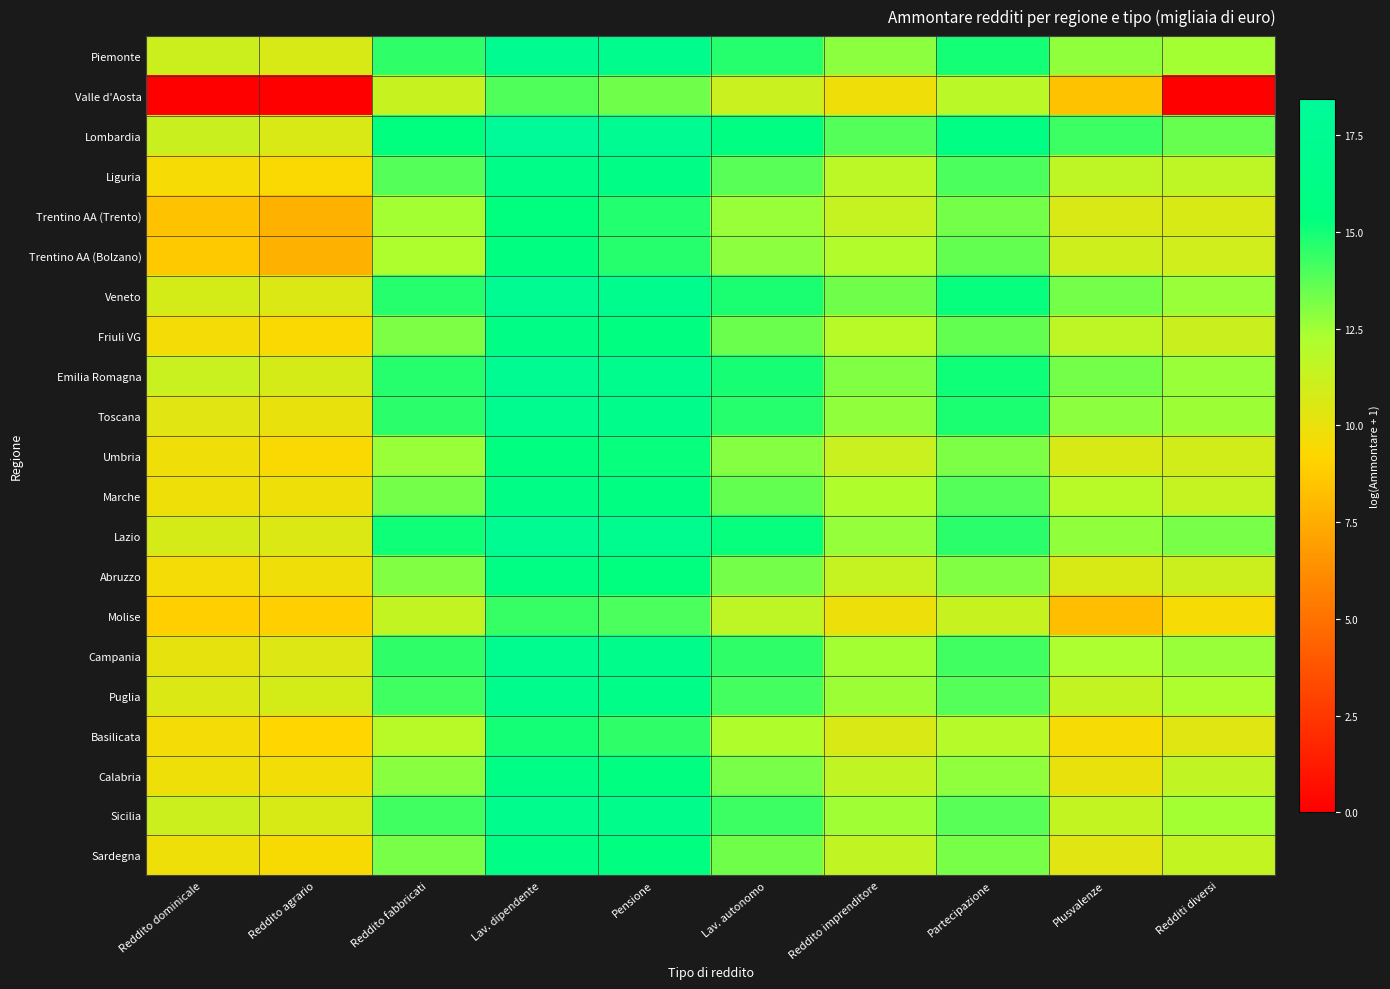

Reading left to right, list all the values displayed in this chart.

Piemonte: Reddito dominicale=11.1	Reddito agrario=10.7	Reddito fabbricati=14.5	Lav. dipendente=17.4	Pensione=16.9	Lav. autonomo=14.7	Reddito imprenditore=12.9	Partecipazione=15.0	Plusvalenze=12.8	Redditi diversi=12.4
Valle d'Aosta: Reddito dominicale=0.0	Reddito agrario=0.0	Reddito fabbricati=11.3	Lav. dipendente=13.9	Pensione=13.4	Lav. autonomo=11.3	Reddito imprenditore=9.7	Partecipazione=11.8	Plusvalenze=8.4	Redditi diversi=0.0
Lombardia: Reddito dominicale=11.2	Reddito agrario=10.6	Reddito fabbricati=15.4	Lav. dipendente=18.4	Pensione=17.7	Lav. autonomo=15.9	Reddito imprenditore=13.9	Partecipazione=15.9	Plusvalenze=14.3	Redditi diversi=13.5
Liguria: Reddito dominicale=9.5	Reddito agrario=9.4	Reddito fabbricati=13.9	Lav. dipendente=16.3	Pensione=16.0	Lav. autonomo=13.8	Reddito imprenditore=11.7	Partecipazione=14.0	Plusvalenze=11.7	Redditi diversi=11.7
Trentino AA (Trento): Reddito dominicale=8.4	Reddito agrario=7.7	Reddito fabbricati=12.4	Lav. dipendente=15.4	Pensione=14.7	Lav. autonomo=12.7	Reddito imprenditore=11.4	Partecipazione=13.3	Plusvalenze=10.6	Redditi diversi=10.7
Trentino AA (Bolzano): Reddito dominicale=8.7	Reddito agrario=7.7	Reddito fabbricati=12.2	Lav. dipendente=15.6	Pensione=14.6	Lav. autonomo=12.8	Reddito imprenditore=12.0	Partecipazione=13.6	Plusvalenze=11.1	Redditi diversi=11.0
Veneto: Reddito dominicale=10.8	Reddito agrario=10.6	Reddito fabbricati=14.7	Lav. dipendente=17.6	Pensione=16.9	Lav. autonomo=14.9	Reddito imprenditore=13.4	Partecipazione=15.2	Plusvalenze=13.3	Redditi diversi=12.6
Friuli VG: Reddito dominicale=9.6	Reddito agrario=9.4	Reddito fabbricati=13.2	Lav. dipendente=16.2	Pensione=15.7	Lav. autonomo=13.4	Reddito imprenditore=11.8	Partecipazione=13.6	Plusvalenze=11.6	Redditi diversi=11.2
Emilia Romagna: Reddito dominicale=11.3	Reddito agrario=10.8	Reddito fabbricati=14.7	Lav. dipendente=17.6	Pensione=16.9	Lav. autonomo=14.9	Reddito imprenditore=13.1	Partecipazione=15.1	Plusvalenze=13.3	Redditi diversi=12.6
Toscana: Reddito dominicale=10.3	Reddito agrario=10.1	Reddito fabbricati=14.6	Lav. dipendente=17.2	Pensione=16.7	Lav. autonomo=14.6	Reddito imprenditore=12.8	Partecipazione=14.8	Plusvalenze=12.8	Redditi diversi=12.5
Umbria: Reddito dominicale=9.7	Reddito agrario=9.4	Reddito fabbricati=12.7	Lav. dipendente=15.7	Pensione=15.3	Lav. autonomo=13.0	Reddito imprenditore=11.3	Partecipazione=13.2	Plusvalenze=10.7	Redditi diversi=10.9
Marche: Reddito dominicale=9.8	Reddito agrario=9.9	Reddito fabbricati=13.3	Lav. dipendente=16.2	Pensione=15.8	Lav. autonomo=13.6	Reddito imprenditore=12.2	Partecipazione=13.9	Plusvalenze=11.9	Redditi diversi=11.4
Lazio: Reddito dominicale=10.8	Reddito agrario=10.5	Reddito fabbricati=15.1	Lav. dipendente=17.7	Pensione=17.1	Lav. autonomo=15.2	Reddito imprenditore=12.7	Partecipazione=14.6	Plusvalenze=12.8	Redditi diversi=13.2
Abruzzo: Reddito dominicale=9.6	Reddito agrario=9.7	Reddito fabbricati=13.0	Lav. dipendente=16.0	Pensione=15.5	Lav. autonomo=13.3	Reddito imprenditore=11.4	Partecipazione=13.1	Plusvalenze=10.7	Redditi diversi=11.2
Molise: Reddito dominicale=8.9	Reddito agrario=8.9	Reddito fabbricati=11.5	Lav. dipendente=14.4	Pensione=14.0	Lav. autonomo=11.6	Reddito imprenditore=9.9	Partecipazione=11.3	Plusvalenze=8.2	Redditi diversi=9.6
Campania: Reddito dominicale=10.1	Reddito agrario=10.4	Reddito fabbricati=14.5	Lav. dipendente=17.2	Pensione=16.6	Lav. autonomo=14.5	Reddito imprenditore=12.4	Partecipazione=14.2	Plusvalenze=12.3	Redditi diversi=12.7
Puglia: Reddito dominicale=10.6	Reddito agrario=10.8	Reddito fabbricati=14.2	Lav. dipendente=16.9	Pensione=16.5	Lav. autonomo=14.2	Reddito imprenditore=12.5	Partecipazione=13.8	Plusvalenze=11.5	Redditi diversi=12.2
Basilicata: Reddito dominicale=9.6	Reddito agrario=9.2	Reddito fabbricati=11.9	Lav. dipendente=15.0	Pensione=14.5	Lav. autonomo=12.2	Reddito imprenditore=10.6	Partecipazione=11.9	Plusvalenze=9.5	Redditi diversi=10.4
Calabria: Reddito dominicale=9.8	Reddito agrario=9.7	Reddito fabbricati=12.9	Lav. dipendente=16.0	Pensione=15.7	Lav. autonomo=13.2	Reddito imprenditore=11.6	Partecipazione=12.8	Plusvalenze=10.1	Redditi diversi=11.5
Sicilia: Reddito dominicale=11.1	Reddito agrario=10.7	Reddito fabbricati=14.2	Lav. dipendente=17.0	Pensione=16.6	Lav. autonomo=14.3	Reddito imprenditore=12.5	Partecipazione=13.8	Plusvalenze=11.5	Redditi diversi=12.4
Sardegna: Reddito dominicale=9.8	Reddito agrario=9.5	Reddito fabbricati=13.2	Lav. dipendente=16.1	Pensione=15.7	Lav. autonomo=13.4	Reddito imprenditore=11.6	Partecipazione=13.2	Plusvalenze=10.3	Redditi diversi=11.5